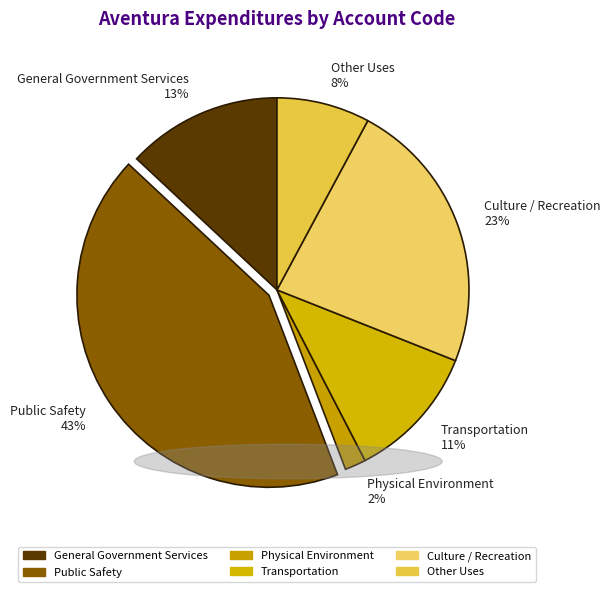

Between Other Uses 8% and Transportation 11%, which is larger?

Transportation 11%